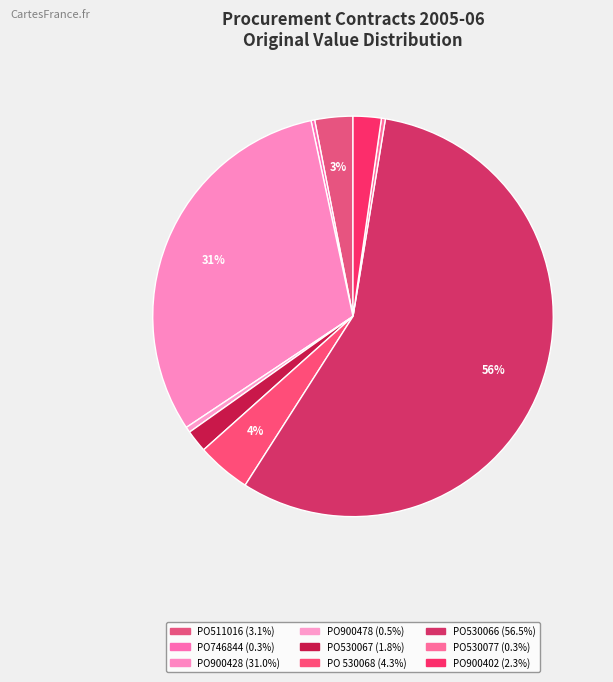

Which category accounts for the majority?

PO530066